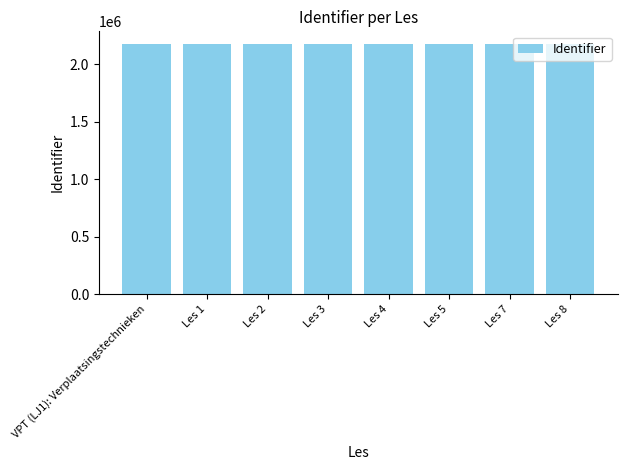

How many data points are less than 2175571?

4